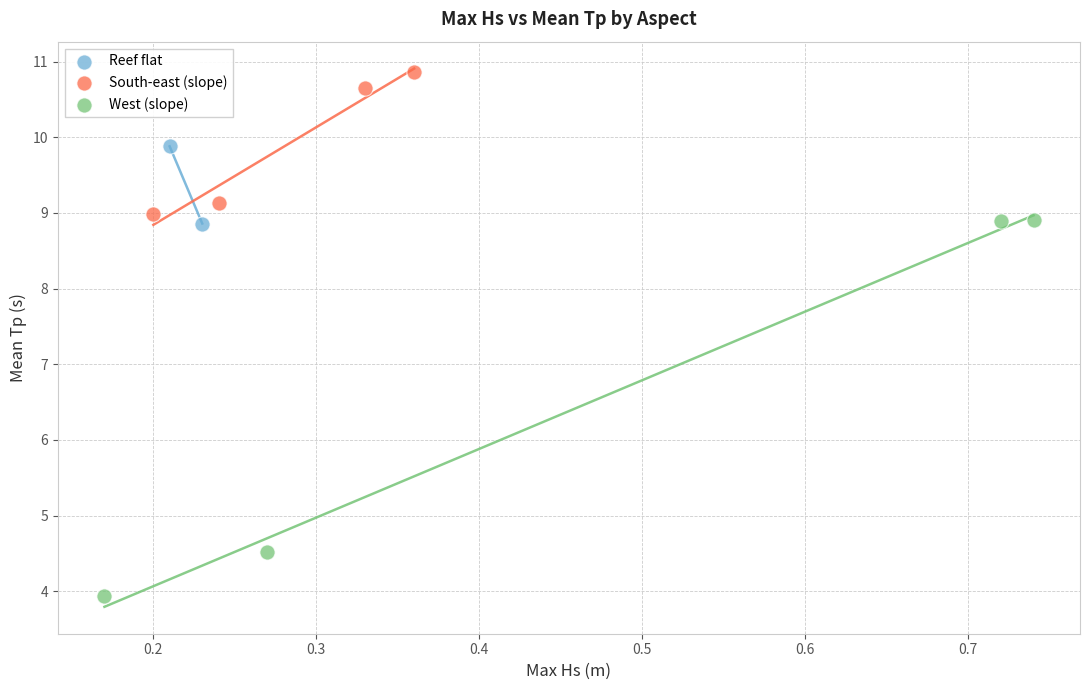

What are all the series names shown in the legend?

Reef flat, South-east (slope), West (slope)